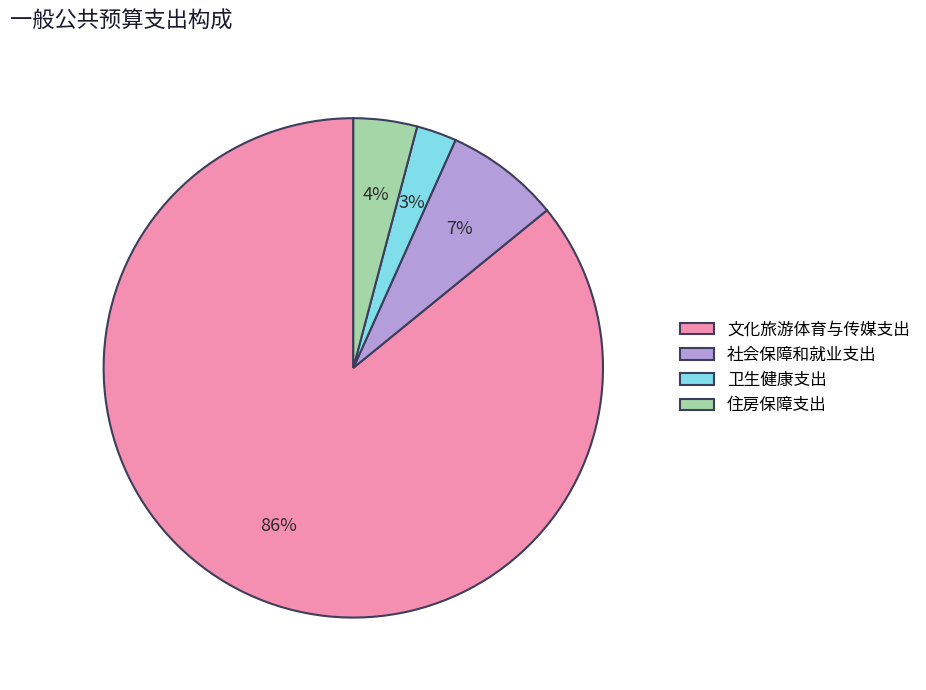

Between 文化旅游体育与传媒支出 and 卫生健康支出, which is larger?

文化旅游体育与传媒支出